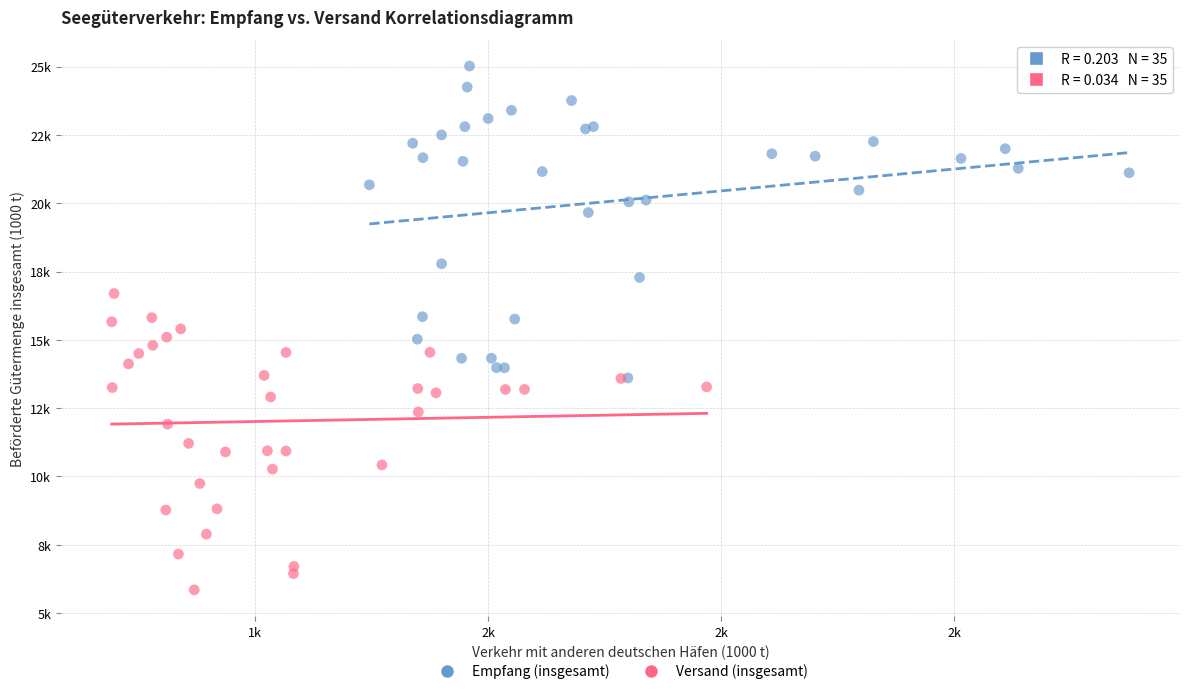

Which series has the widest spread of Y values?

Empfang (insgesamt)